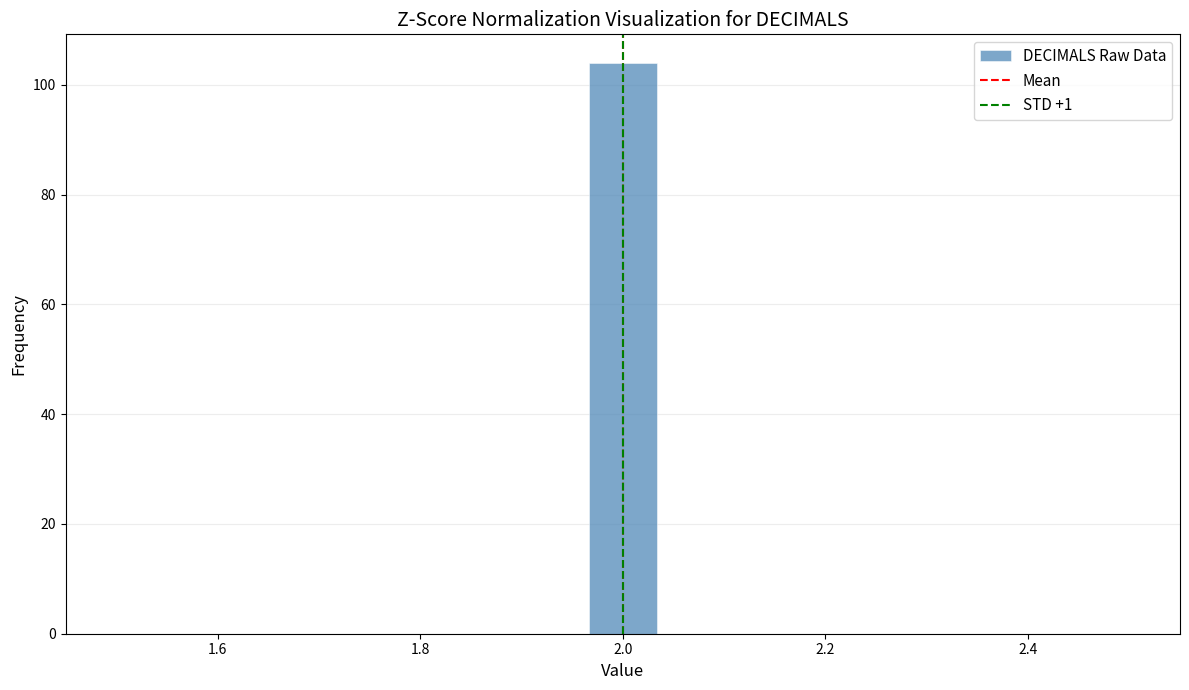

Around what value on the x-axis is the tallest bar? Give the approximate position of its centre, as read against the axis.

2.00